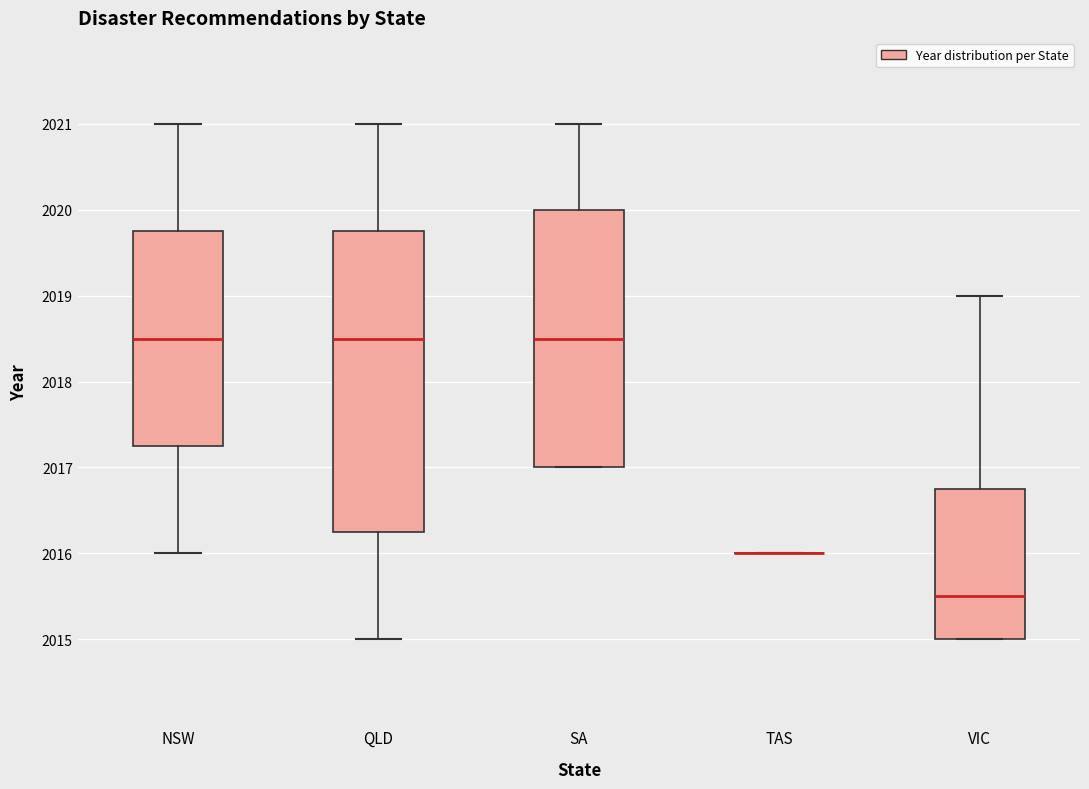

Reading left to right, transcribe this box plot: for each box, give where its median line is, the range the box spans, and where its two whiskers end, as read against the y-axis. The values are not printed on the chart, so give them approximately, as read against the axis.

NSW: median 2018.5, box 2017.3 to 2019.8, whiskers 2016.0 to 2021.0
QLD: median 2018.5, box 2016.3 to 2019.8, whiskers 2015.0 to 2021.0
SA: median 2018.5, box 2017.0 to 2020.0, whiskers 2017.0 to 2021.0
TAS: box collapsed to a line at 2016.0, whiskers 2016.0 to 2016.0
VIC: median 2015.5, box 2015.0 to 2016.8, whiskers 2015.0 to 2019.0